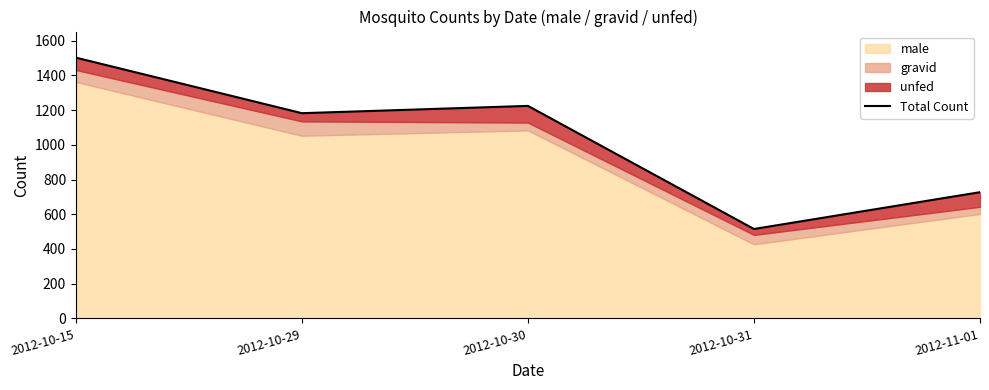

Rank the categories by value from highest to lowest.

2012-10-15, 2012-10-30, 2012-10-29, 2012-11-01, 2012-10-31